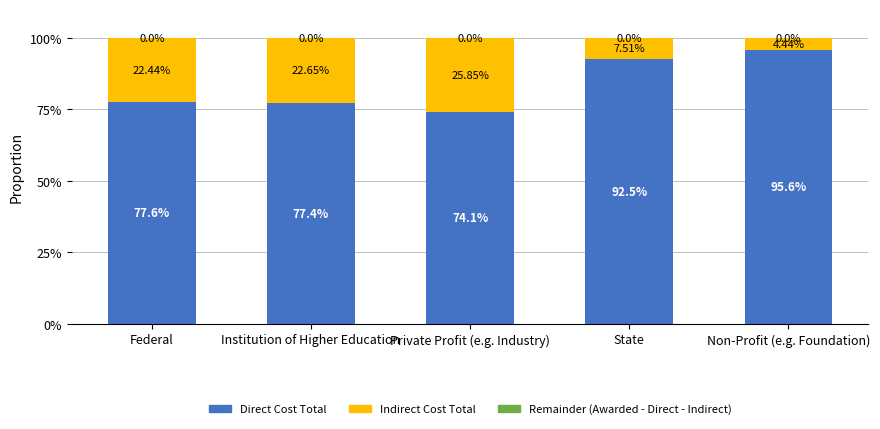

What is the average value of the Direct Cost Total series?

83.4